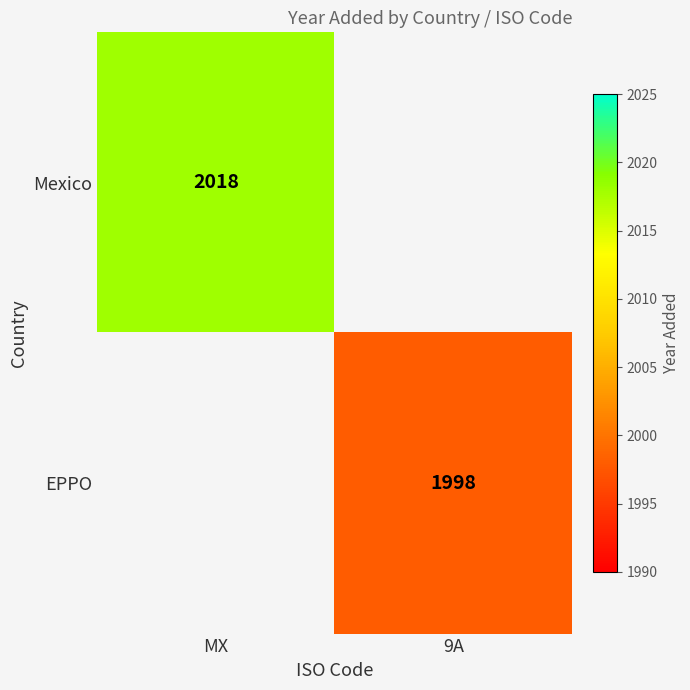

Which label corresponds to the smallest value in the chart?

9A